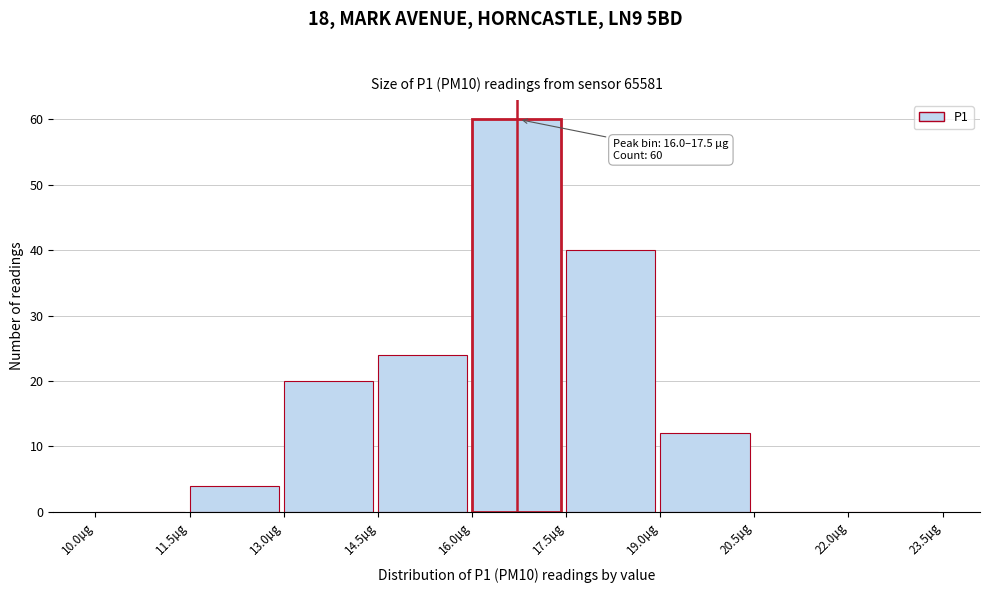

Which range on the x-axis has the tallest bar?

16.0 to 17.5